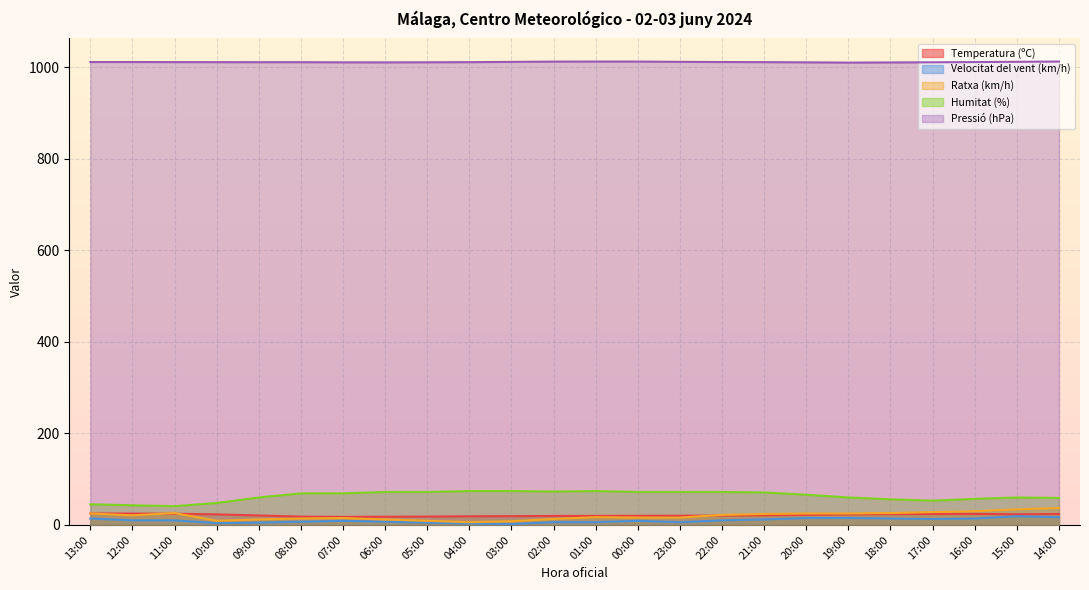

True or false: Pressió (hPa) has more than 0 interior local peaks.

False